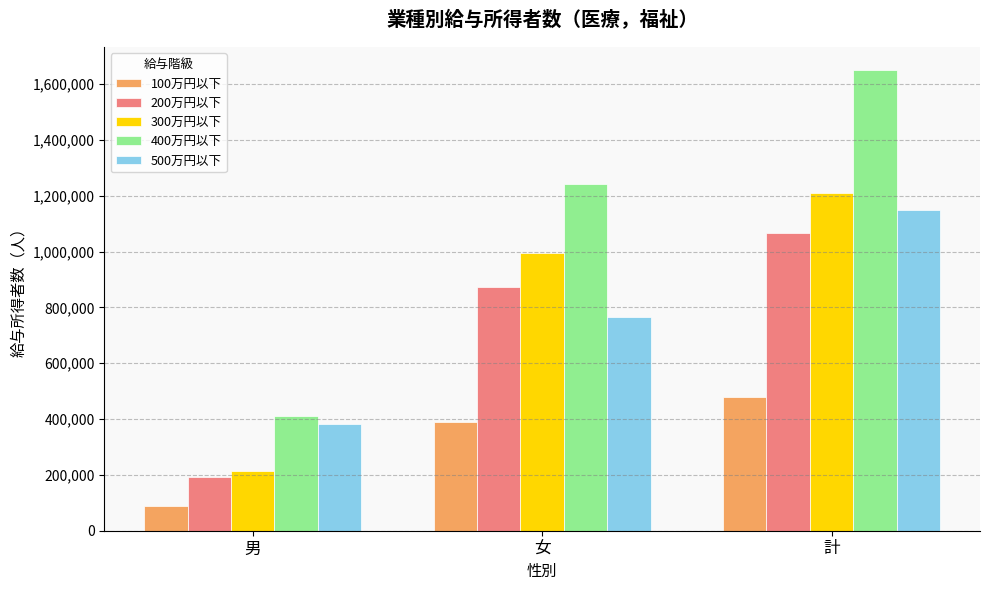

What is the average value of the 400万円以下 series?

1100118